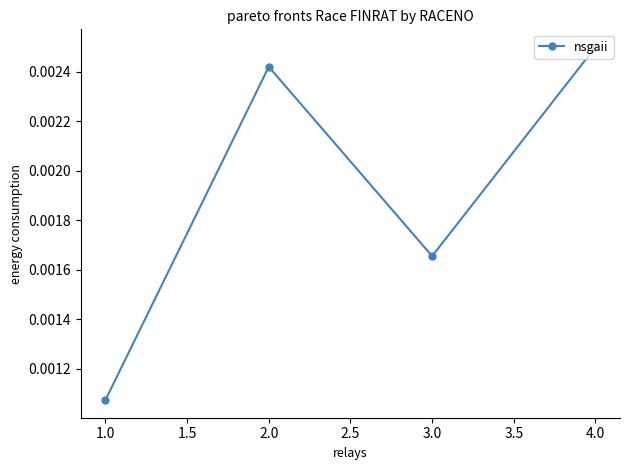

How many points are higher than both their immediate neighbors (excluding endpoints)?

1